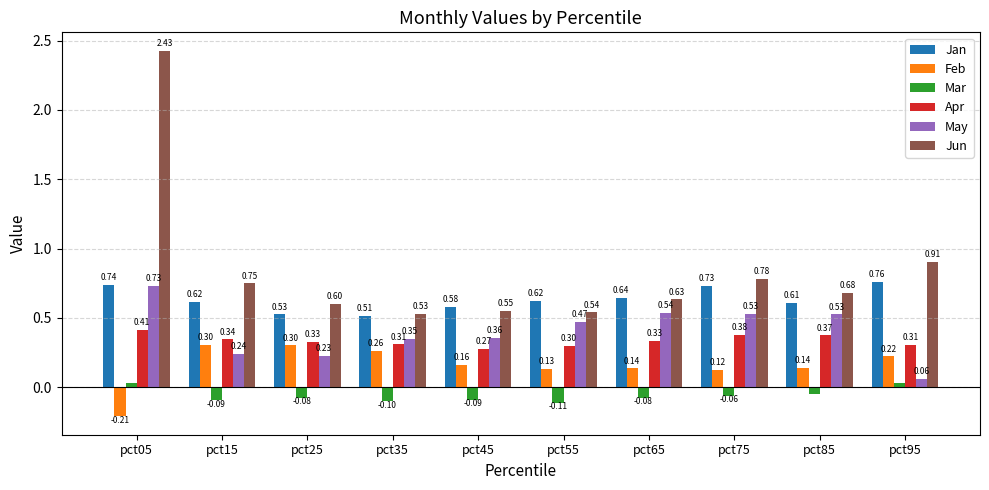

List the series in order of their peak value, lowest first.

Mar, Feb, Apr, May, Jan, Jun